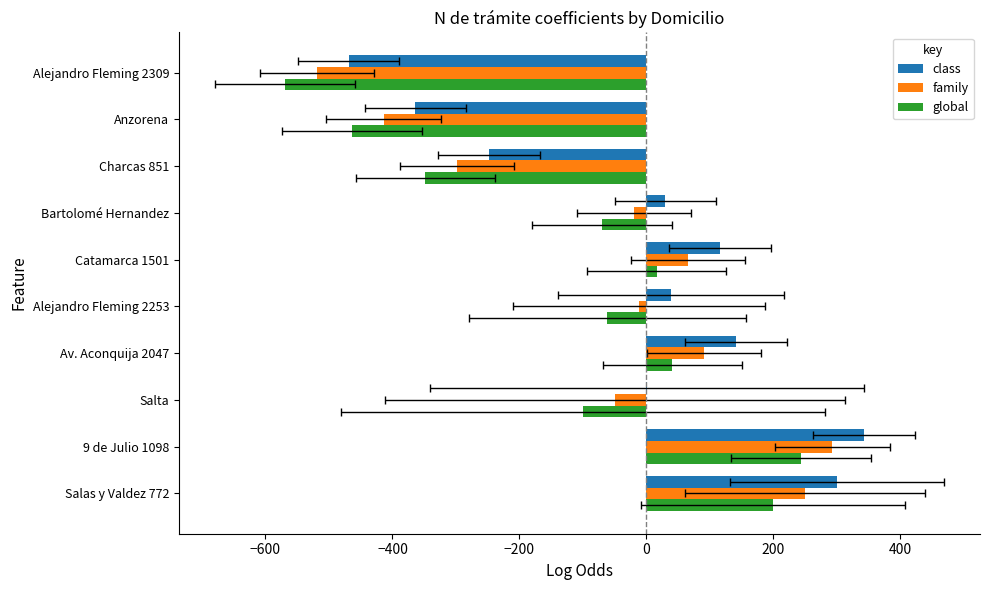

What is the spread (max minus min) of values at Salta?

100.0